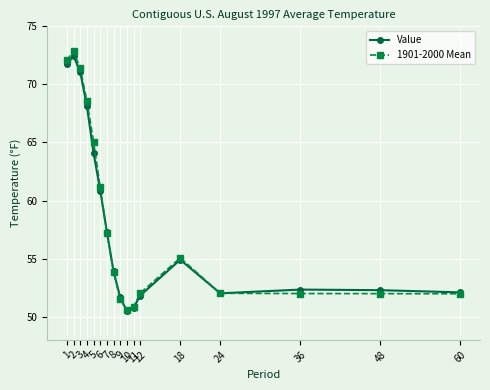

True or false: 1901-2000 Mean and Value intersect in this chart.

True